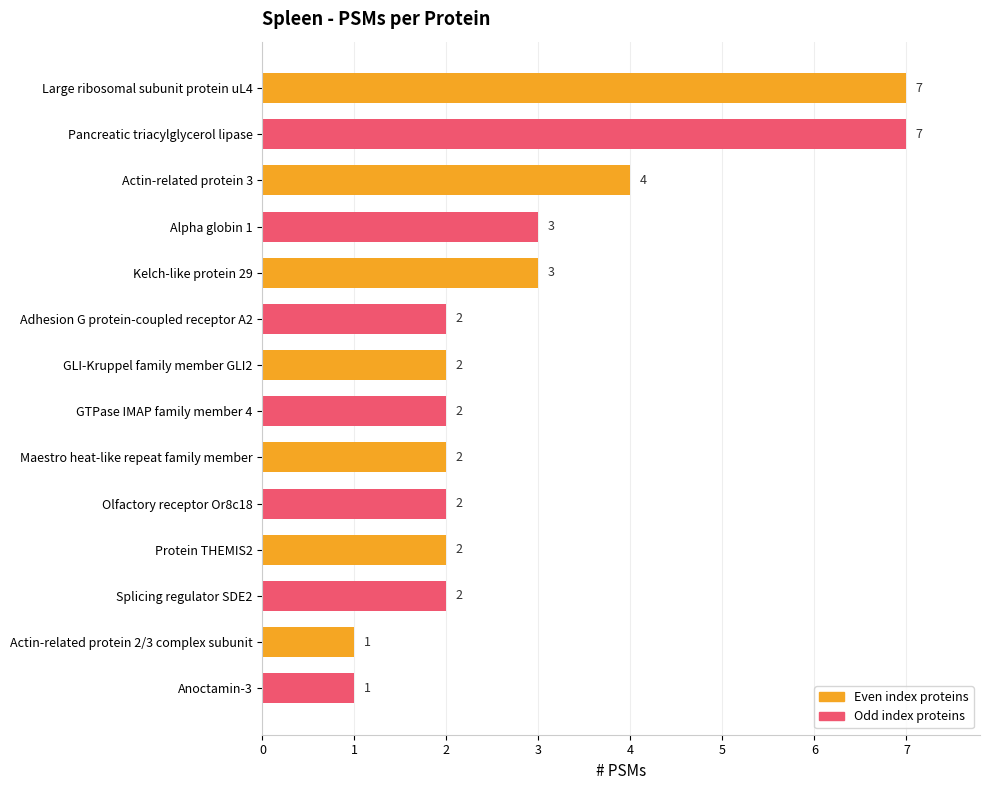

What is the sum of the values at Protein THEMIS2 and Alpha globin 1?

5